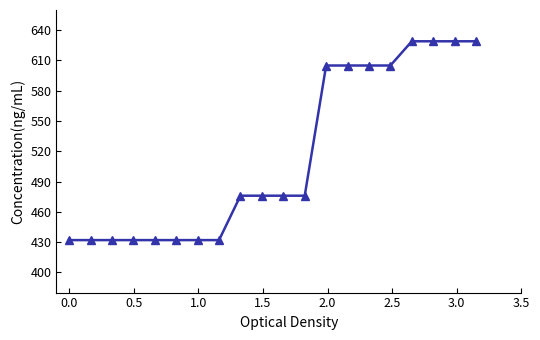

What is the value of the 16th point from the left?

605